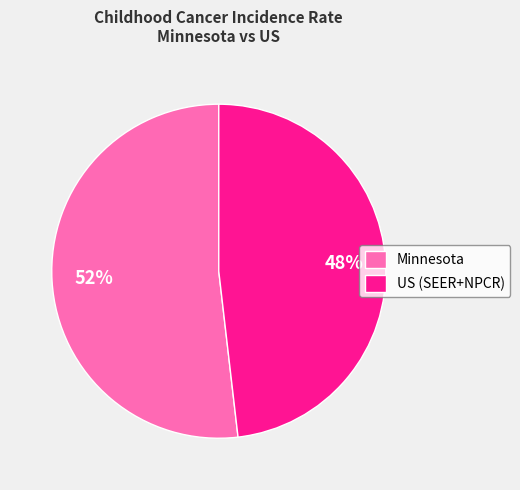

How many slices are in this pie chart?

2